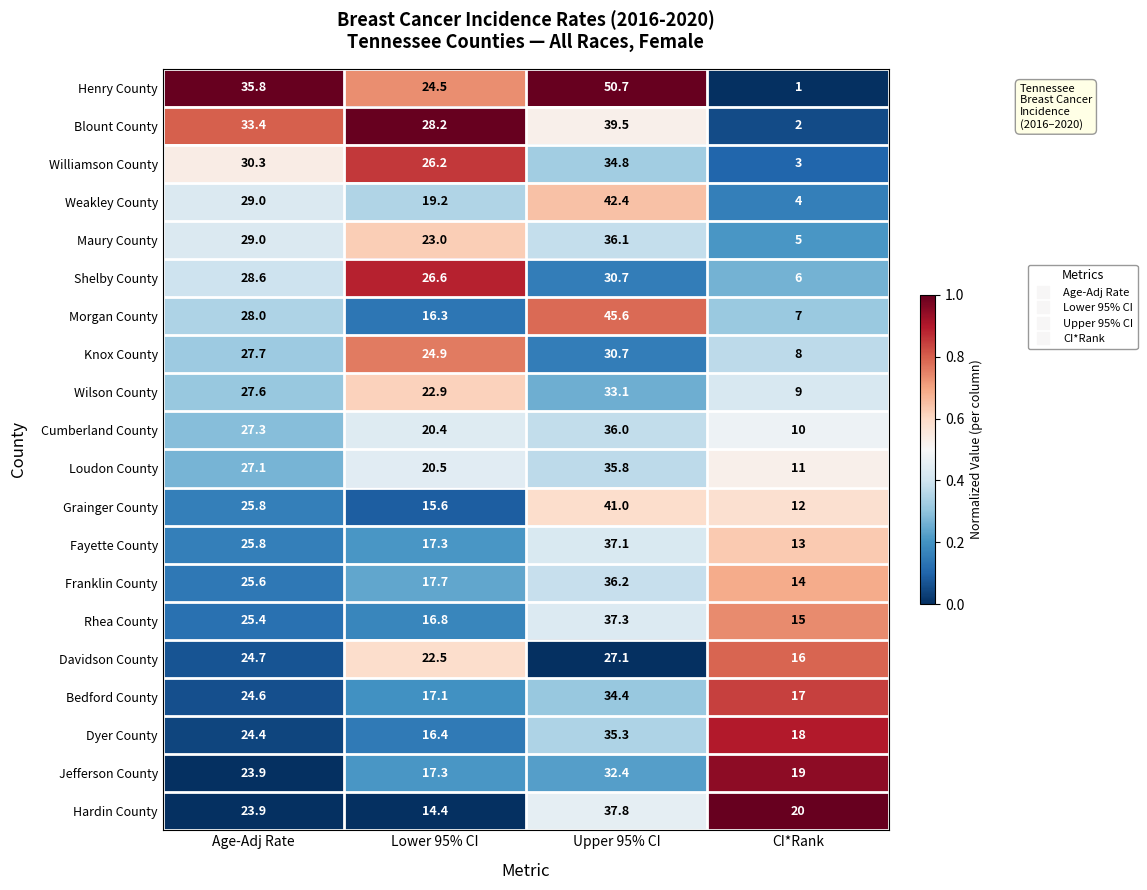

Is the value of Henry County at Upper 95% CI greater than the value of Weakley County at Upper 95% CI?

Yes